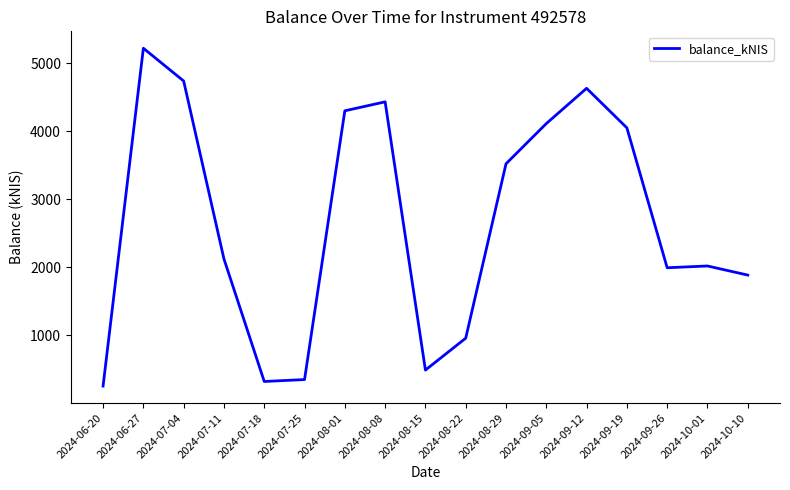

What is the average value?

2672.6